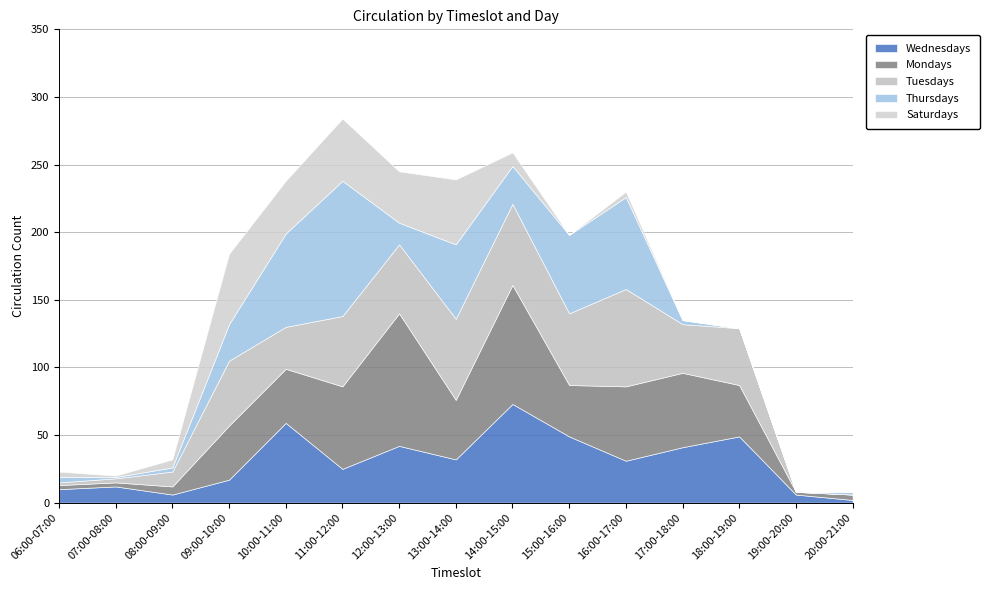

Reading left to right, transcribe all the data shown in this chart.

Wednesdays: 10	12	6	17	59	25	42	32	73	49	31	41	49	6	2
Mondays: 3	3	6	40	40	61	98	44	88	38	55	55	38	2	4
Tuesdays: 2	3	11	48	31	52	51	60	60	53	72	36	42	0	0
Thursdays: 4	1	3	27	69	100	16	55	28	58	68	3	0	0	2
Saturdays: 4	1	6	52	39	46	38	48	10	0	4	0	0	0	0